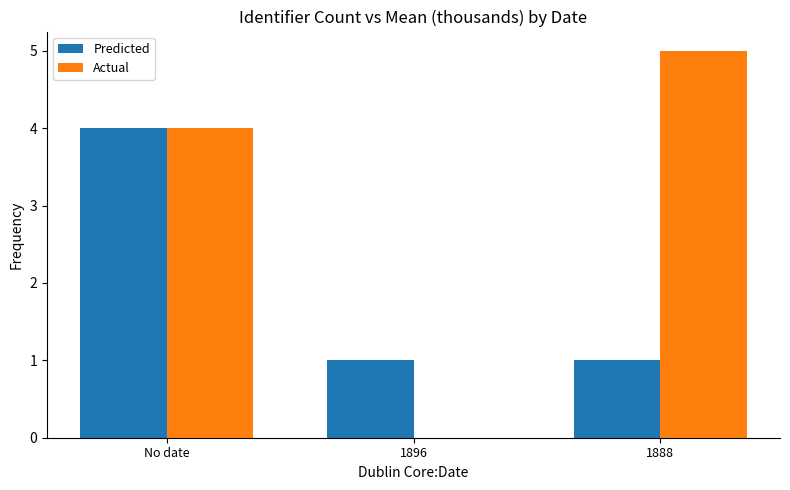

Is the value of Actual at 1896 greater than the value of Predicted at 1888?

No